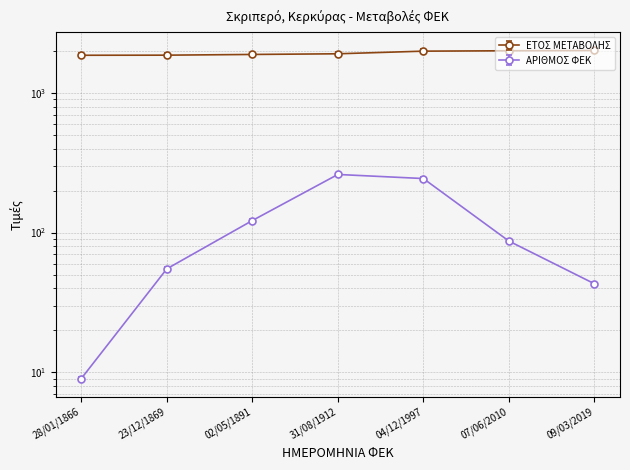

What is the difference between the ΑΡΙΘΜΟΣ ΦΕΚ values at 04/12/1997 and 02/05/1891?

122